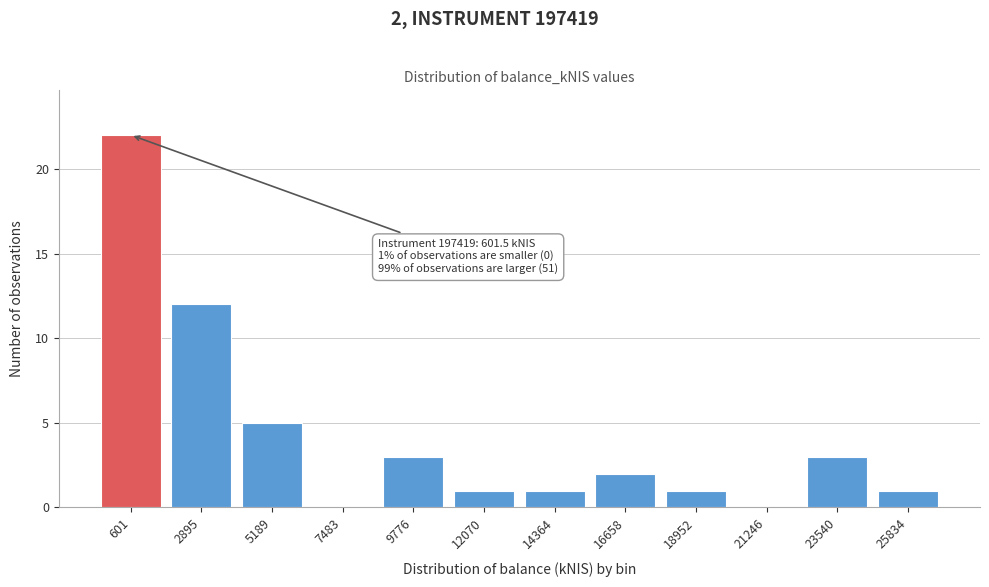

Reading left to right, what are all the values shown in this chart?

601=22	2895=12	5189=5	7483=0	9776=3	12070=1	14364=1	16658=2	18952=1	21246=0	23540=3	25834=1